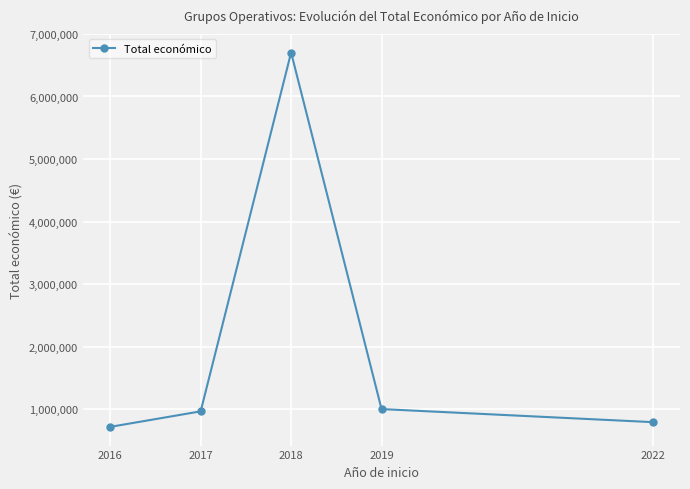

Approximately how many times larger is the value at 2016 compared to 2018?

0.1